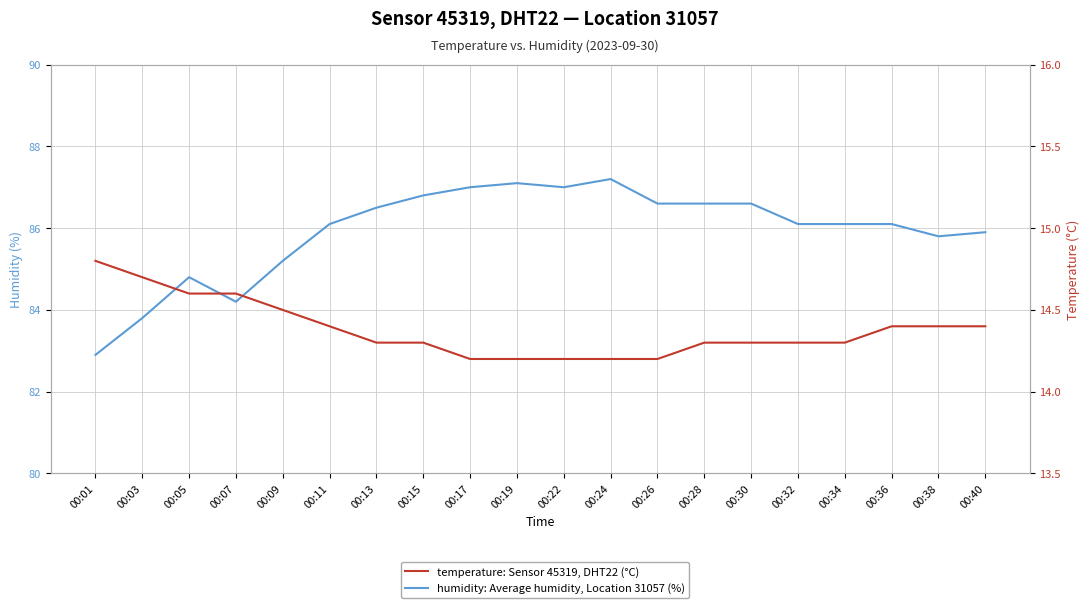

List the series in order of their overall mean, lowest first.

temperature, humidity